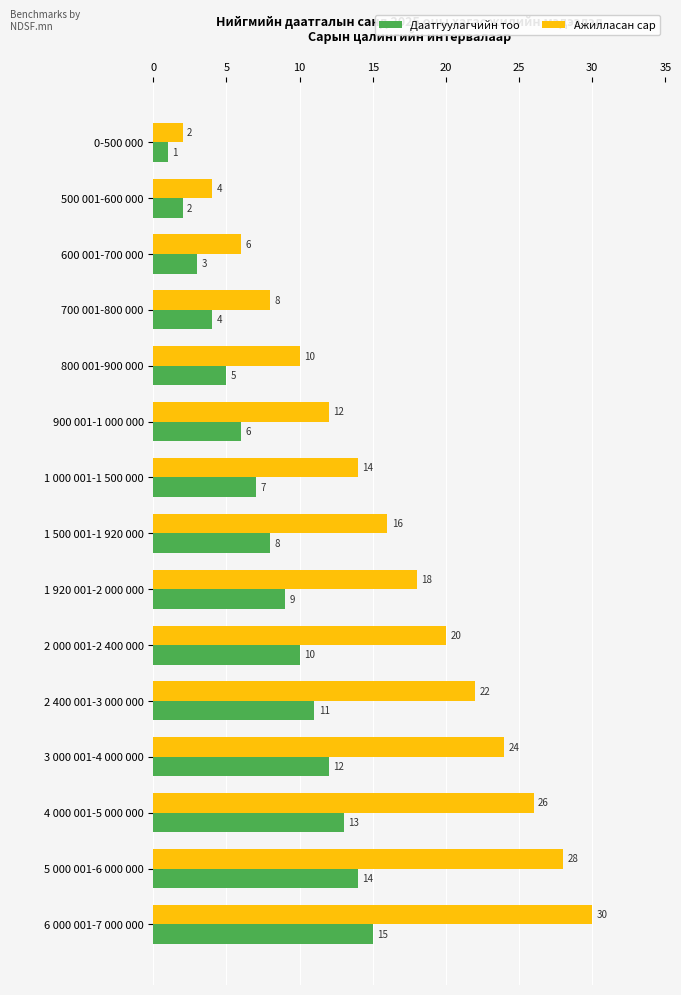

Rank the series by their average value, from lowest to highest.

Даатгуулагчийн тоо, Ажилласан сар